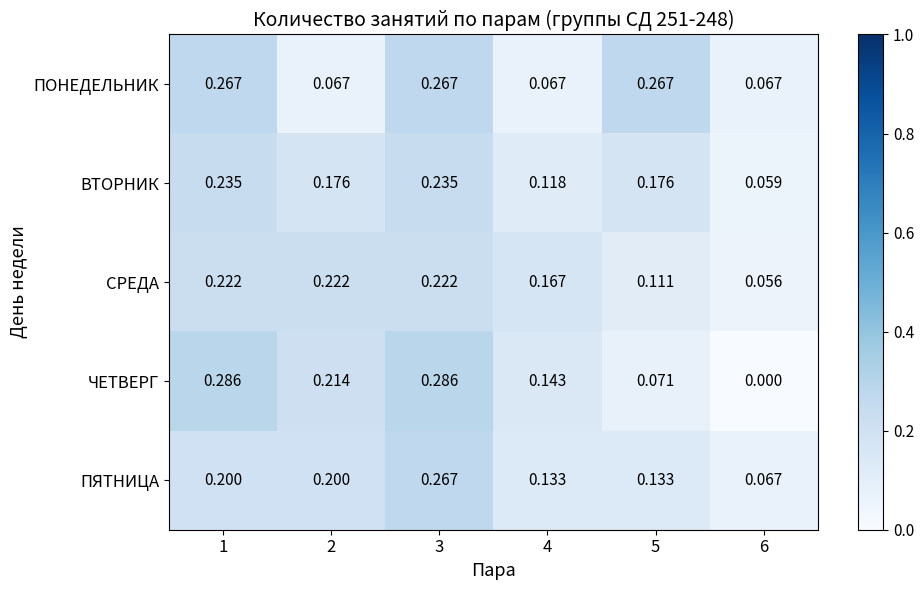

Rank the series at 2 from lowest to highest value.

ПОНЕДЕЛЬНИК, ВТОРНИК, ПЯТНИЦА, ЧЕТВЕРГ, СРЕДА